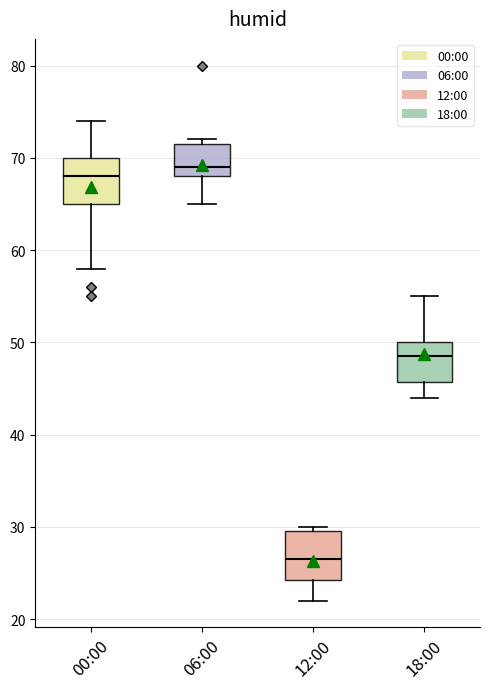

Reading left to right, transcribe this box plot: for each box, give where its median line is, the range the box spans, and where its two whiskers end, as read against the y-axis. The values are not printed on the chart, so give them approximately, as read against the axis.

00:00: median 68, box 65 to 70, whiskers 58 to 74
06:00: median 69, box 68 to 72, whiskers 65 to 72 (just above the box's upper edge)
12:00: median 27, box 24 to 30, whiskers 22 to 30 (just above the box's upper edge)
18:00: median 49, box 46 to 50, whiskers 44 to 55